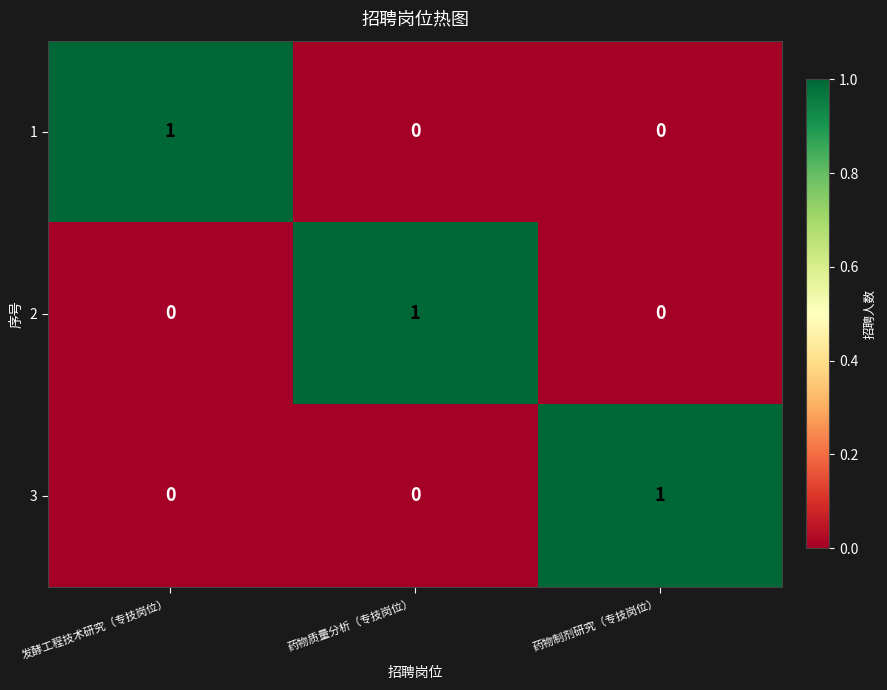

Reading left to right, transcribe all the data shown in this chart.

1: 发酵工程技术研究（专技岗位）=1	药物质量分析（专技岗位）=0	药物制剂研究（专技岗位）=0
2: 发酵工程技术研究（专技岗位）=0	药物质量分析（专技岗位）=1	药物制剂研究（专技岗位）=0
3: 发酵工程技术研究（专技岗位）=0	药物质量分析（专技岗位）=0	药物制剂研究（专技岗位）=1